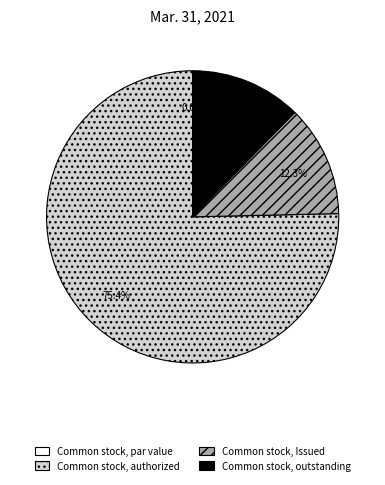

To the nearest percent, what portion does Common stock, Issued represent?

12%